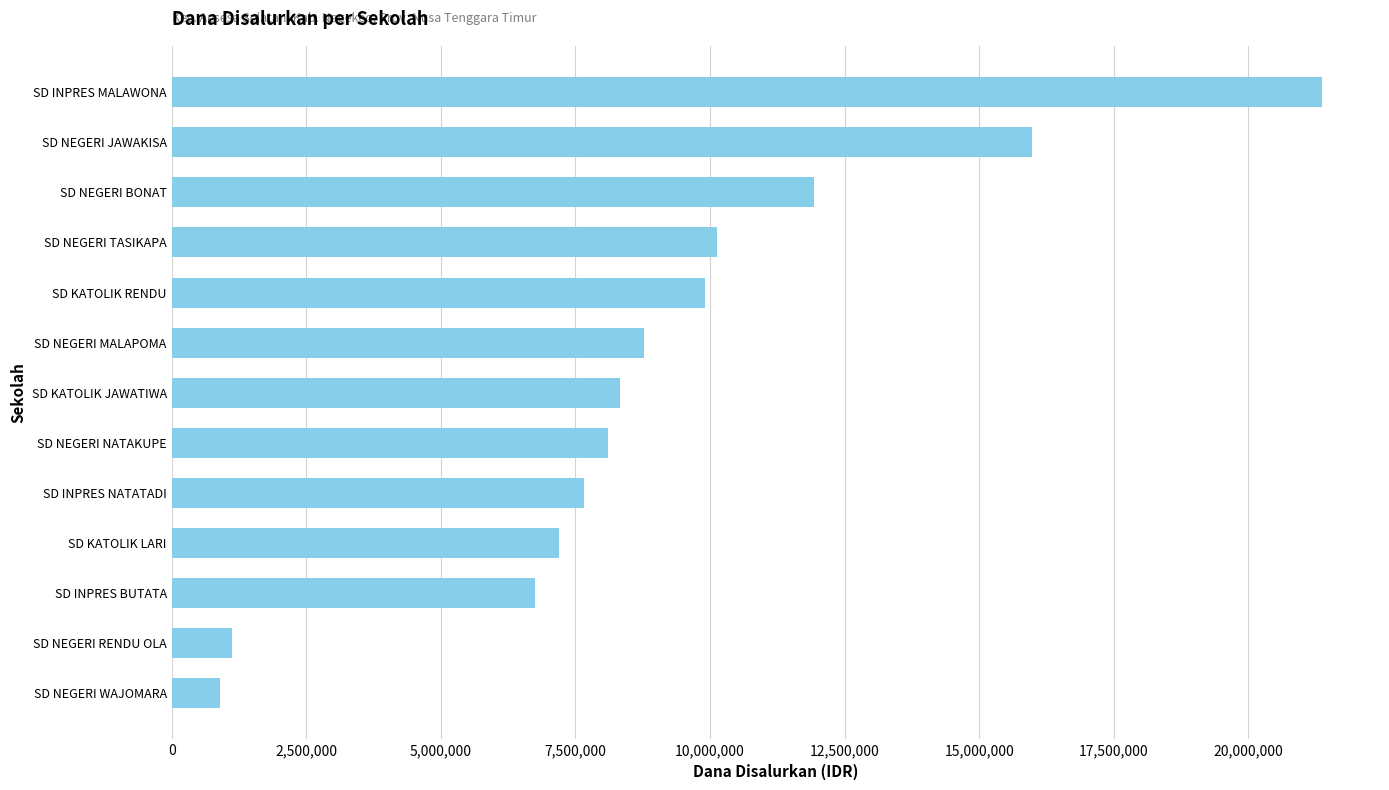

What is the smallest value displayed?

900000